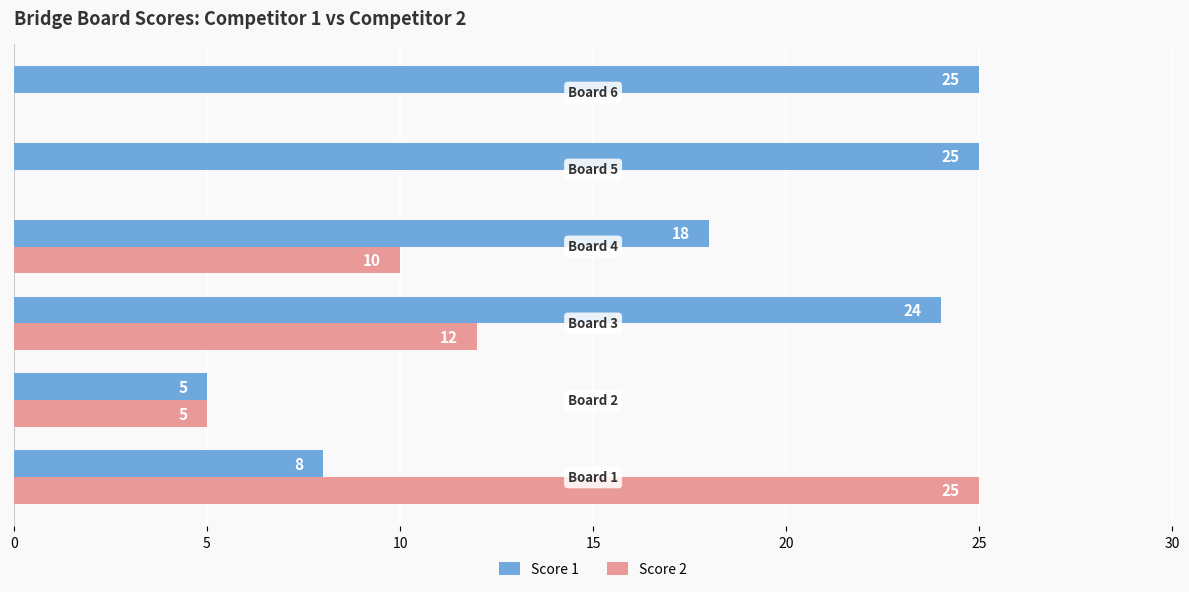

What is the maximum value shown in the chart?

25